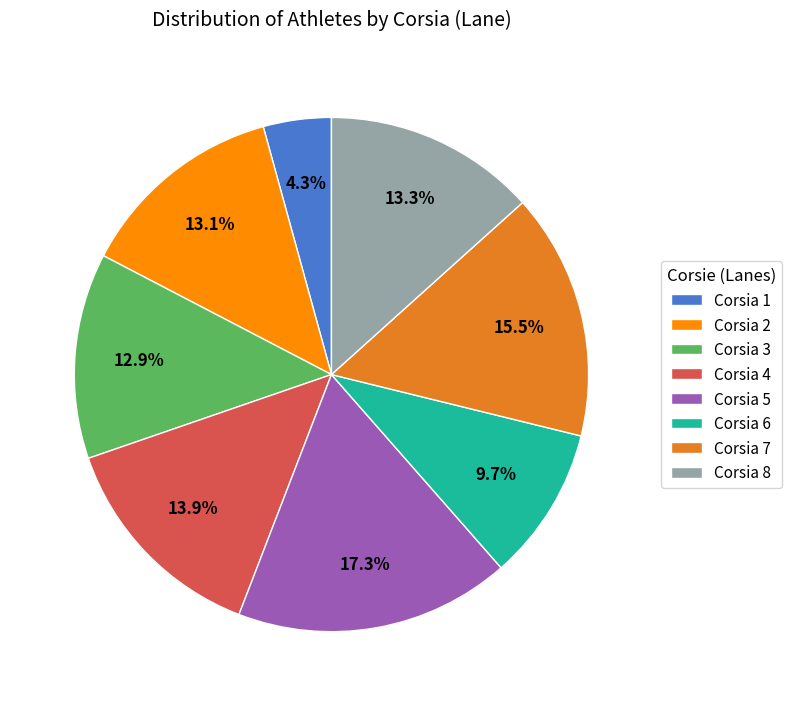

To the nearest percent, what percentage of the pie is Corsia 4?

14%